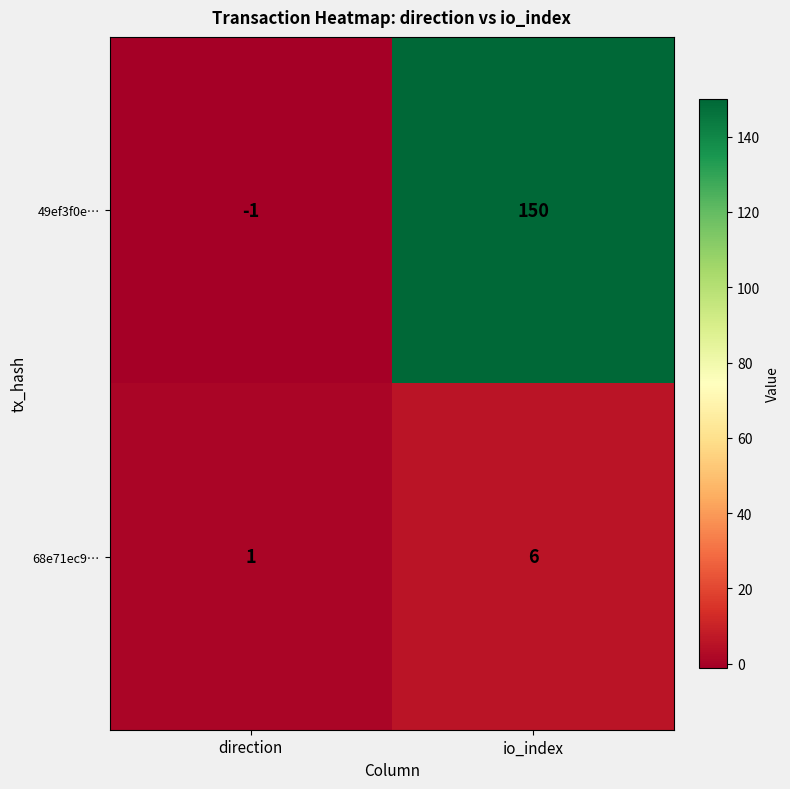

At how many categories does at least one series exceed 114?

1